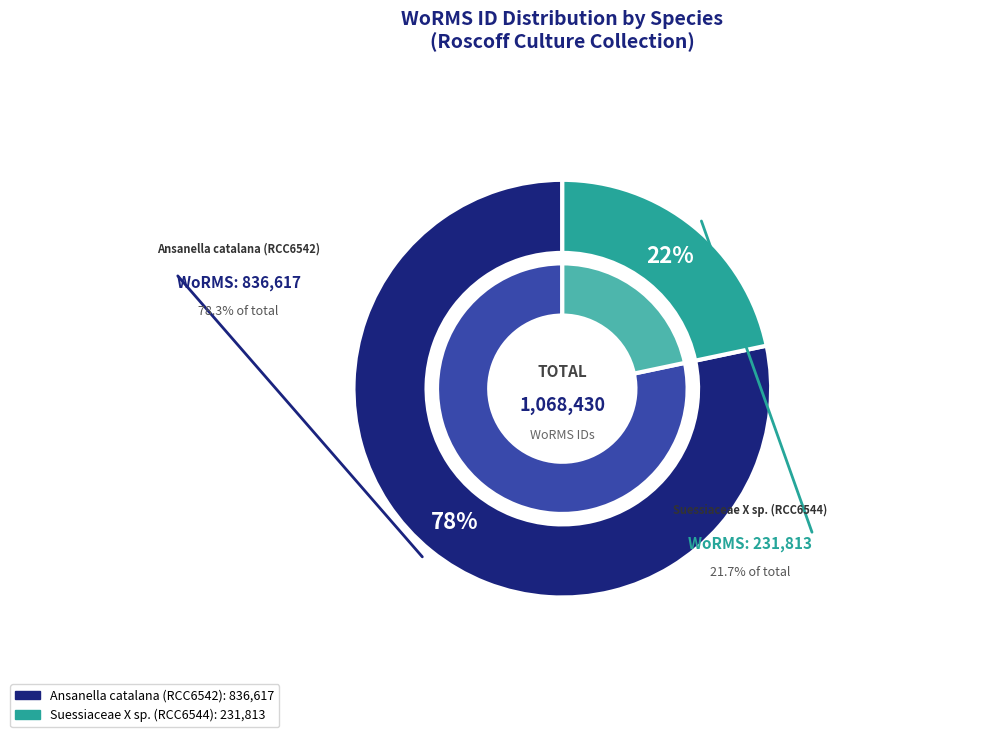

Count the number of slices in the pie.

2